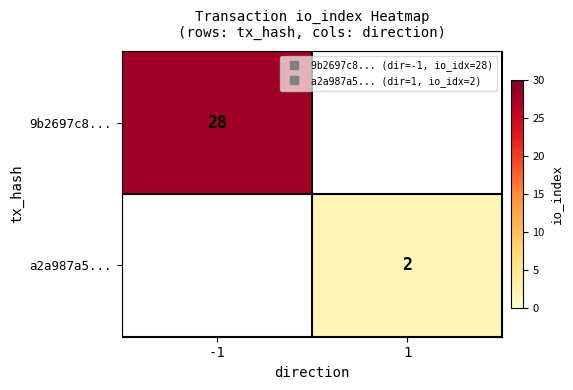

True or false: 9b2697c8... has a value of 28.0 at -1.

True